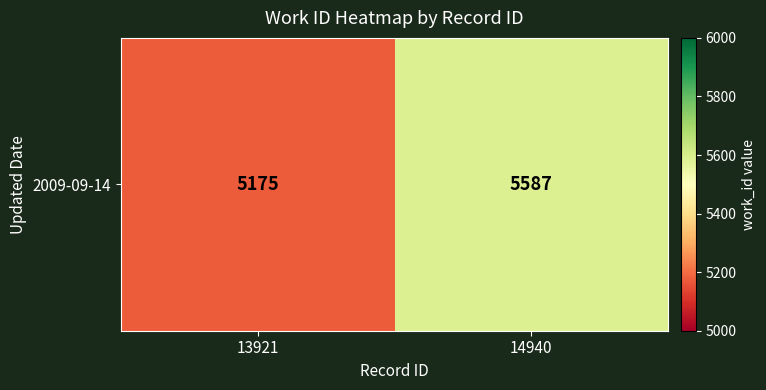

Approximately how many times larger is the value at 13921 compared to 14940?

0.9